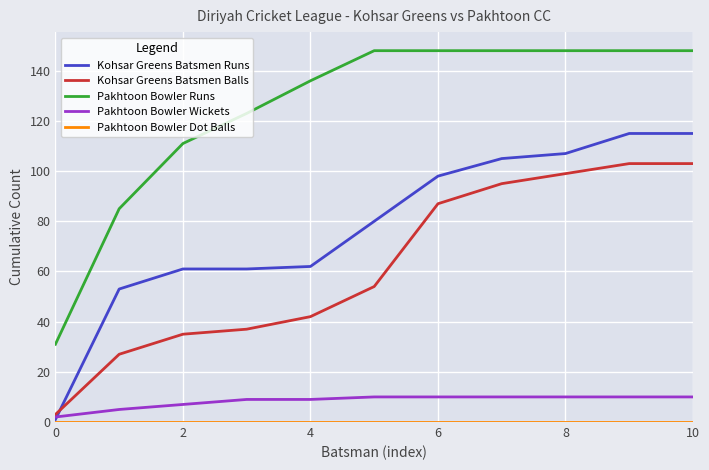

True or false: Pakhtoon Bowler Wickets and Pakhtoon Bowler Runs cross at least once.

False